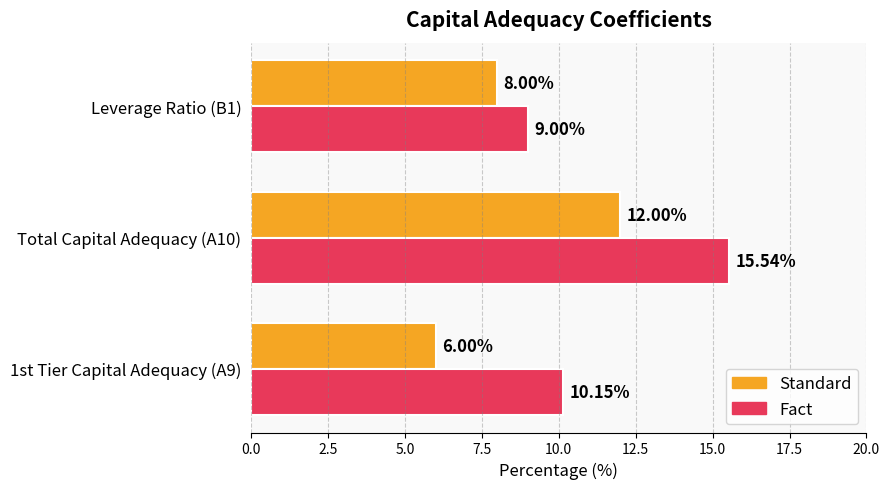

What is the difference between the Standard values at Total Capital Adequacy (A10) and Leverage Ratio (B1)?

4.0